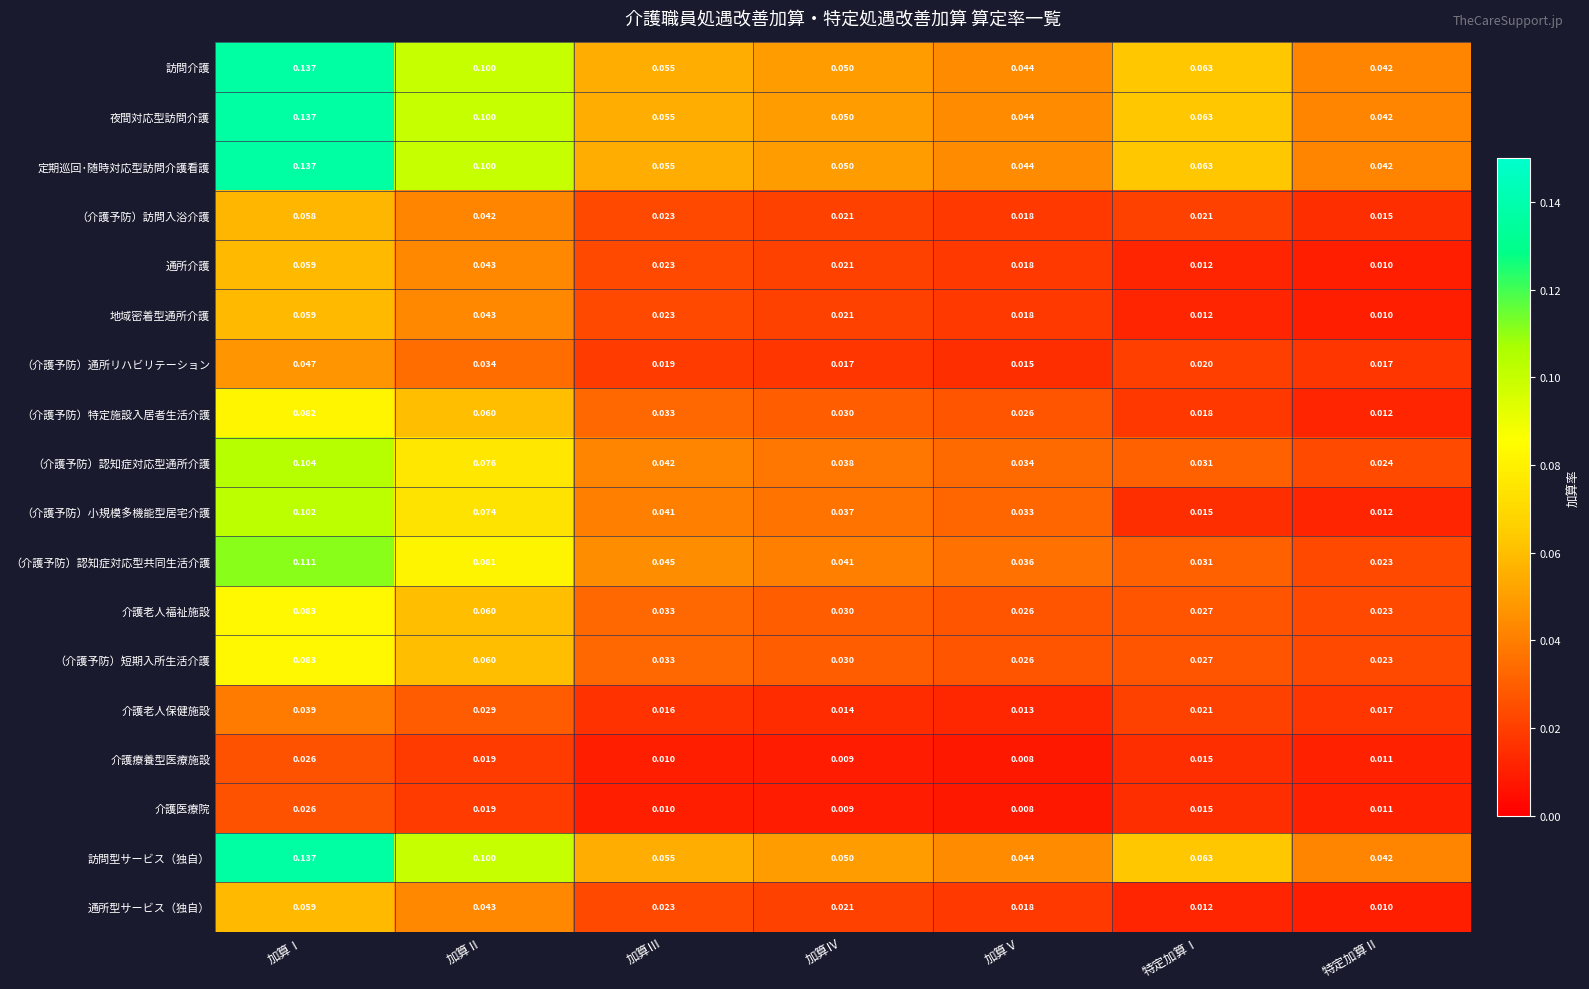

Which category has the highest value in the （介護予防）認知症対応型通所介護 series?

加算Ⅰ